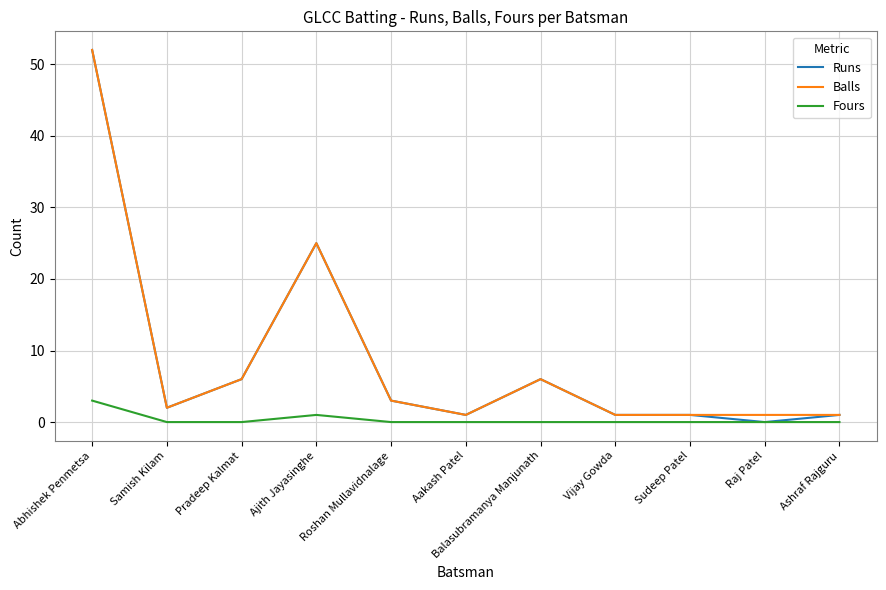

Reading right to left, transcribe all the data shown in this chart.

Runs: 1	0	1	1	6	1	3	25	6	2	52
Balls: 1	1	1	1	6	1	3	25	6	2	52
Fours: 0	0	0	0	0	0	0	1	0	0	3